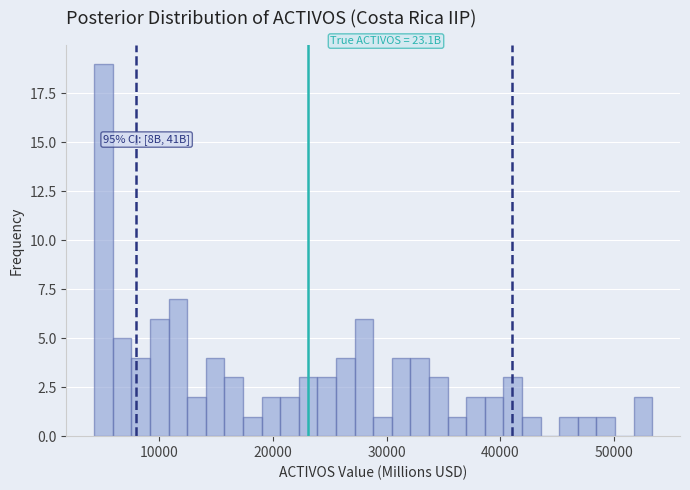

Around what value on the x-axis is the tallest bar? Give the approximate position of its centre, as read against the axis.

5000